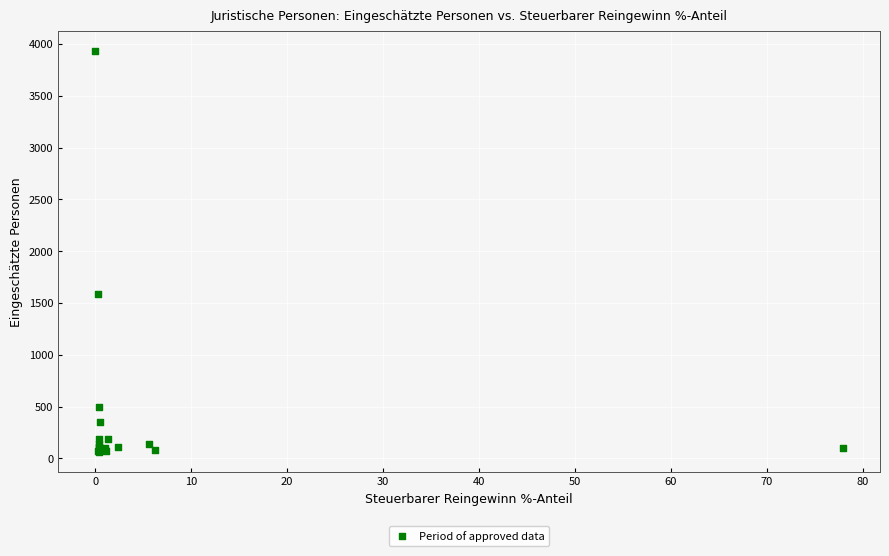

What Y value in the scatter plot is closest to 1998?

1584